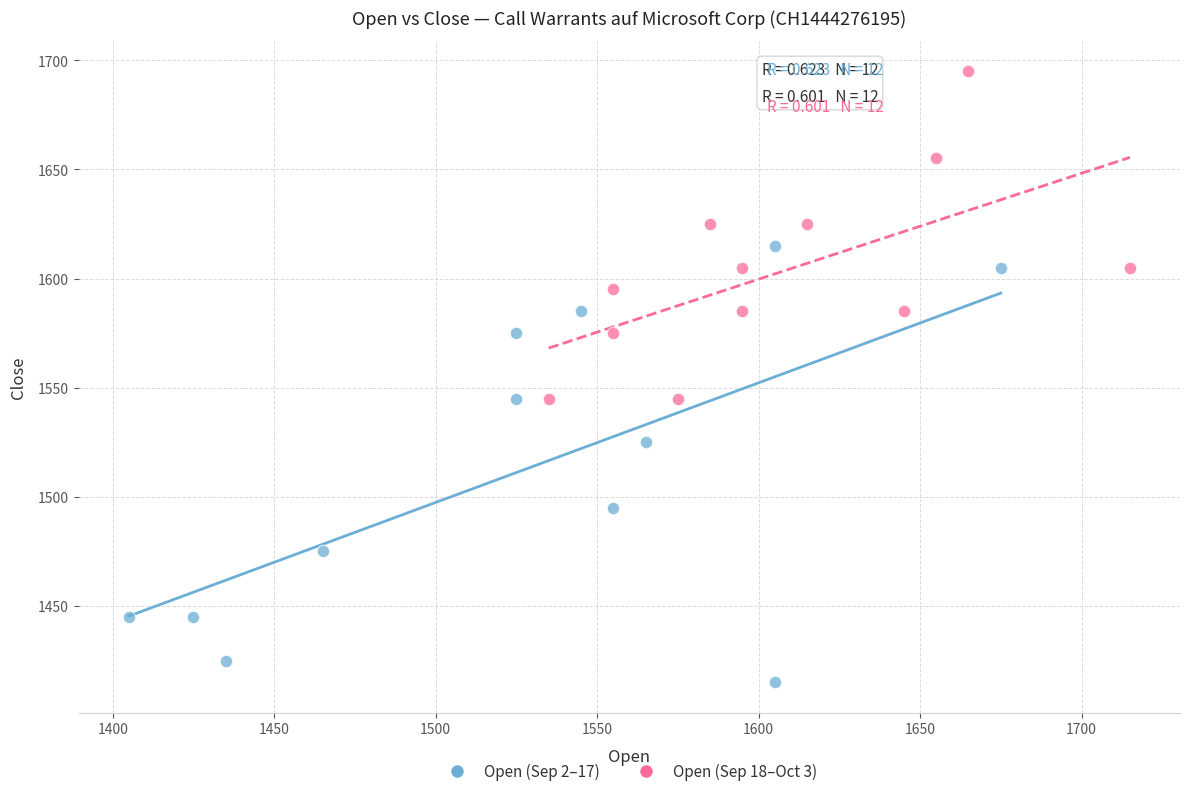

Which series reaches the maximum Y coordinate?

Open (Sep 18–Oct 3)